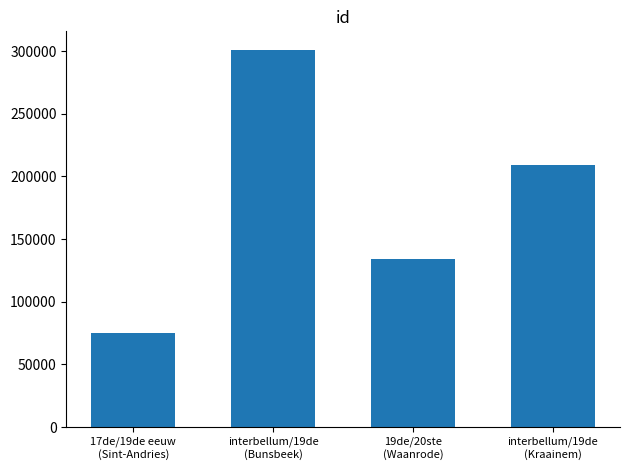

List the labels in order of value, smallest first.

17de/19de eeuw
(Sint-Andries), 19de/20ste
(Waanrode), interbellum/19de
(Kraainem), interbellum/19de
(Bunsbeek)